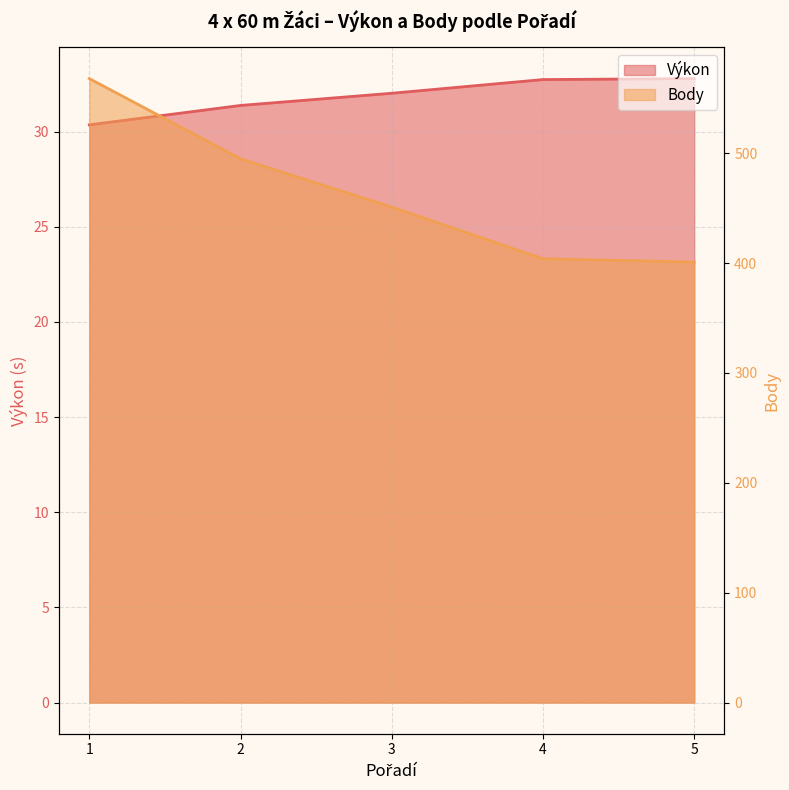

At how many categories does at least one series exceed 456?

2